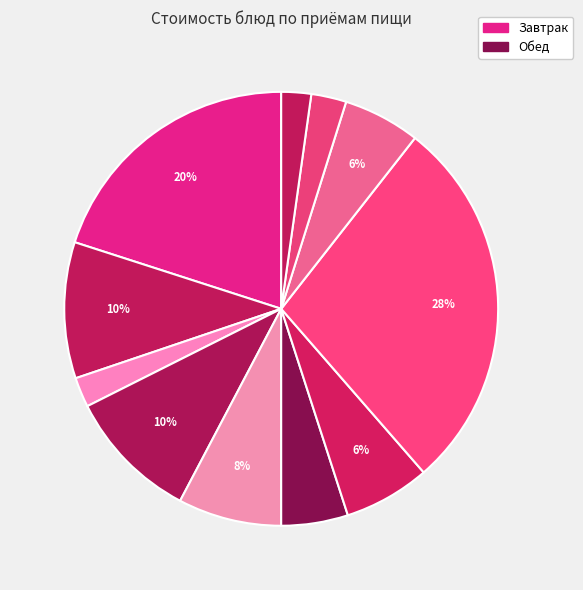

Count the number of slices in the pie.

11